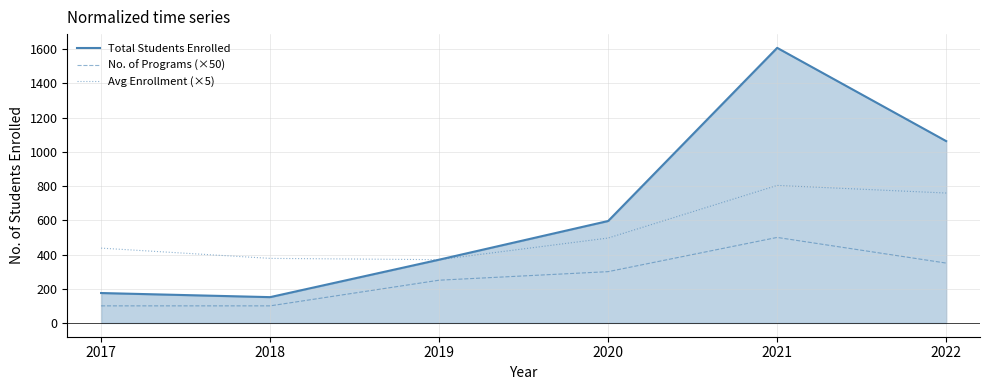

Which category has the highest value in the Total Students Enrolled series?

2021